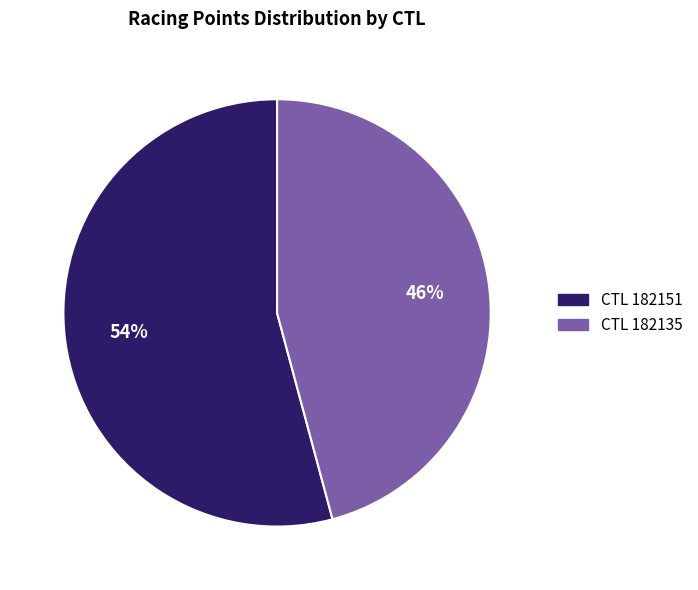

To the nearest percent, what is the average slice percentage?

50%